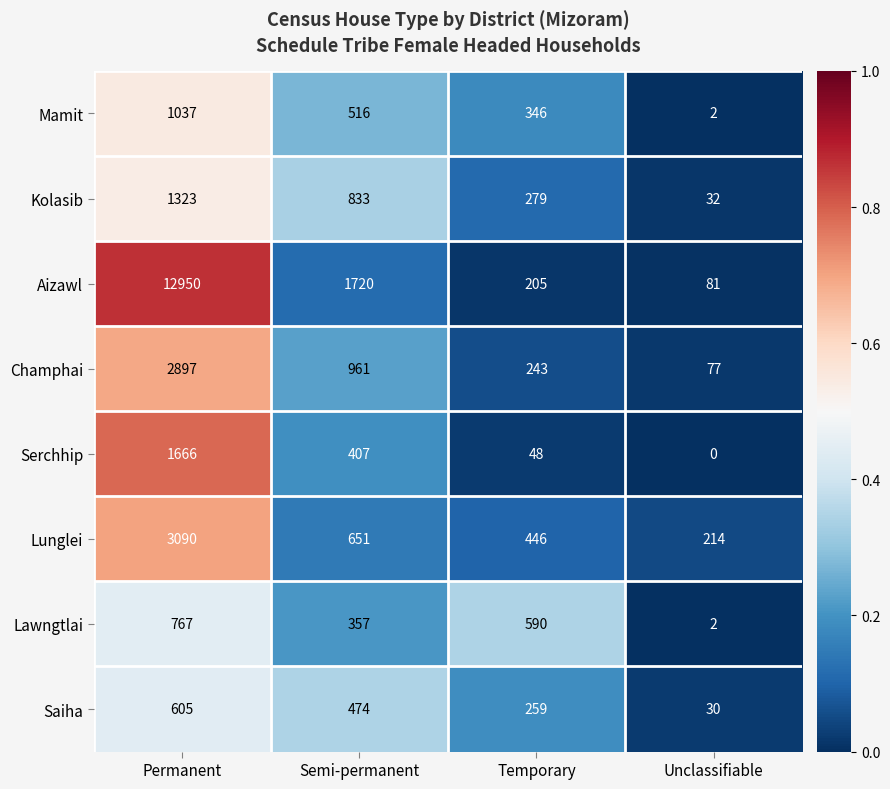

True or false: Serchhip has a value of 32 at Temporary.

False